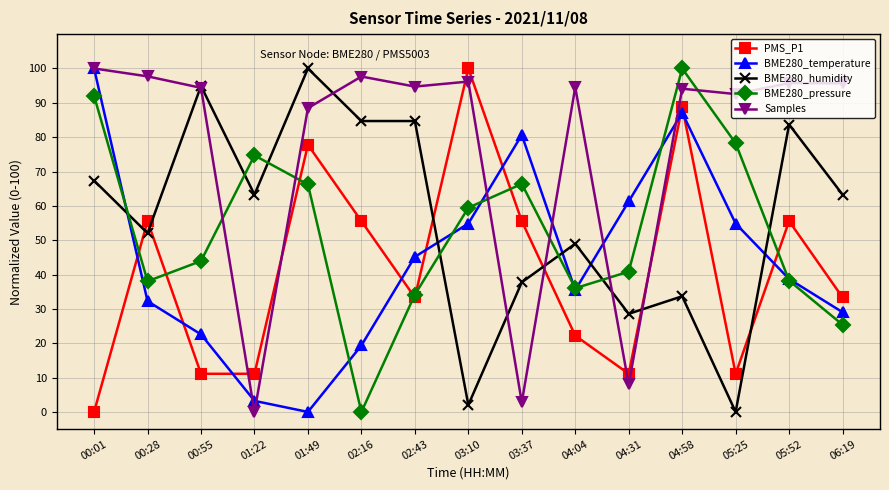

The value of BME280_pressure at 05:52 is 38.2. True or false?

True